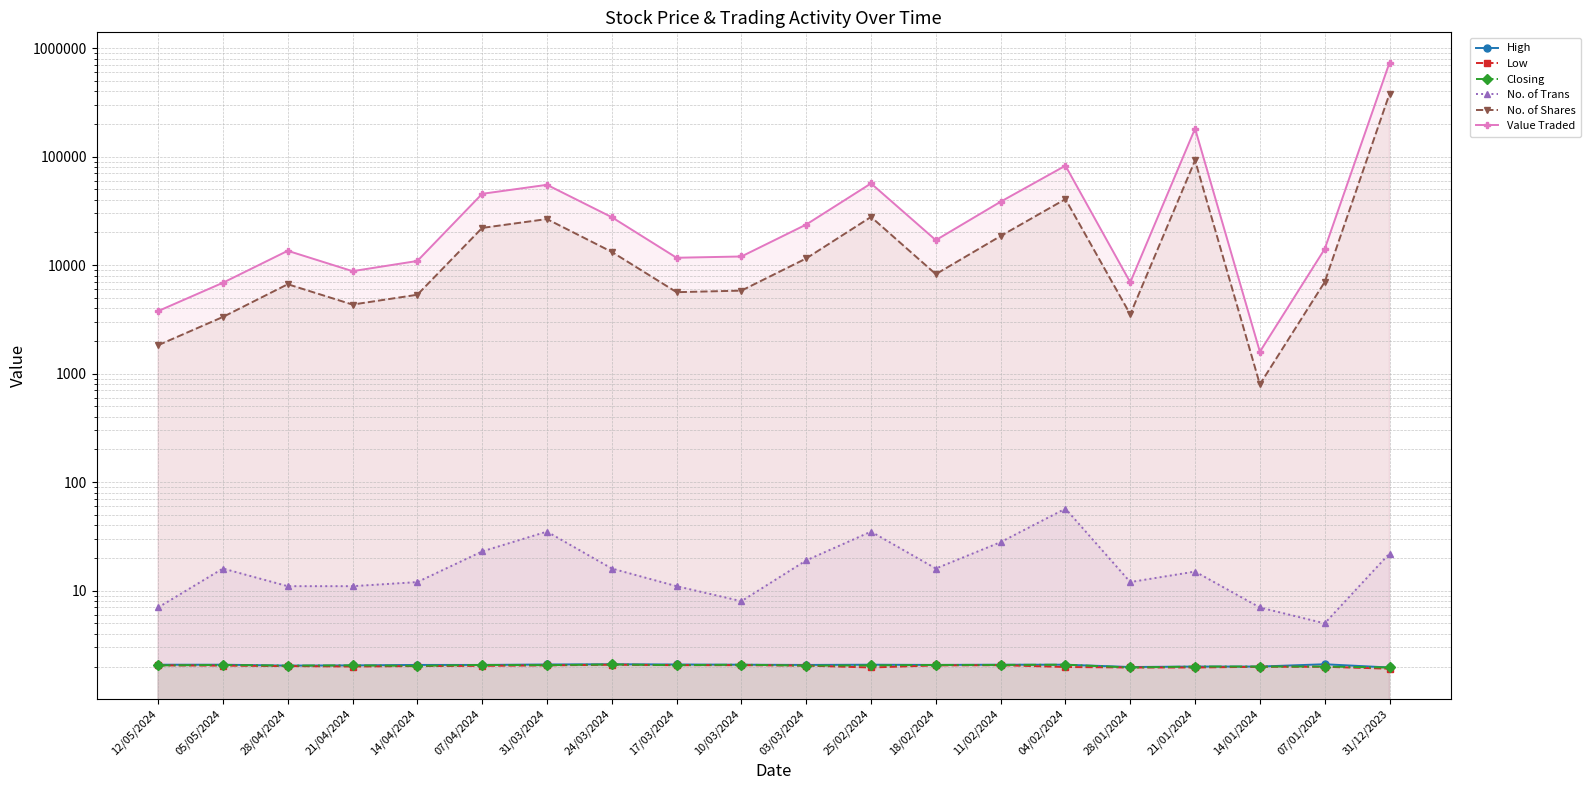

True or false: No. of Shares has a value of 22931.5 at 24/03/2024.

False